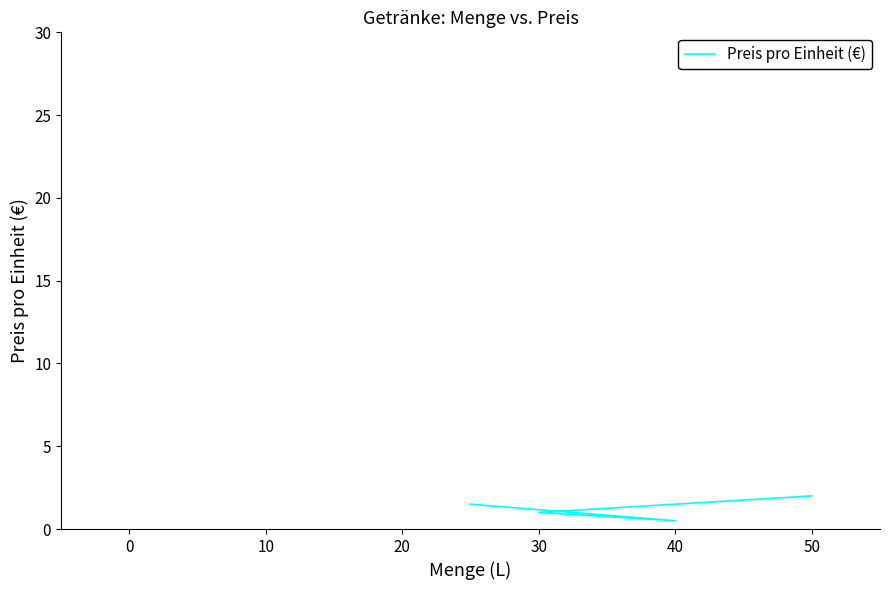

What is the sum of all values?

5.0